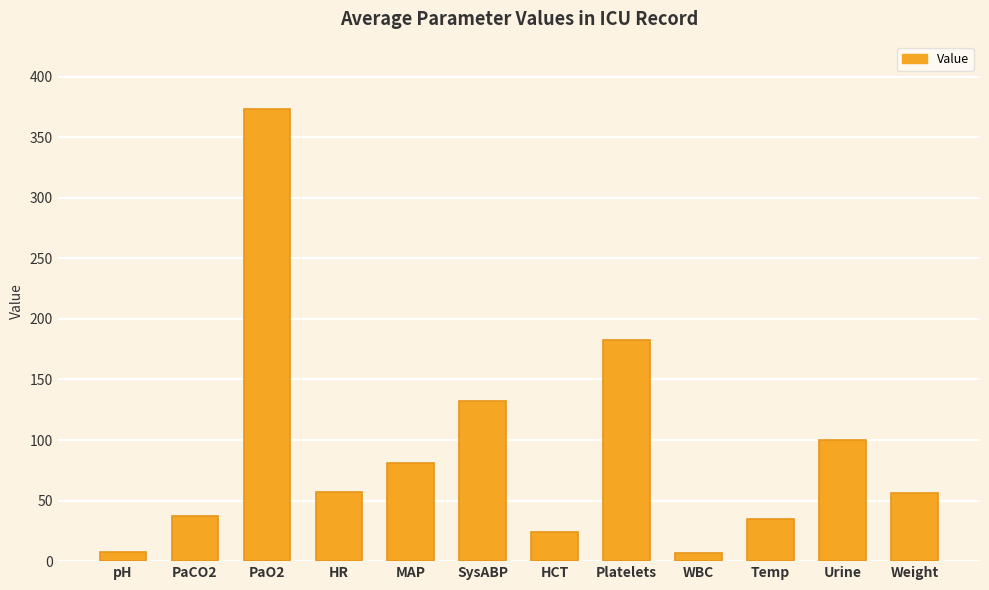

What is the change in value from WBC to Temp?

+28.3